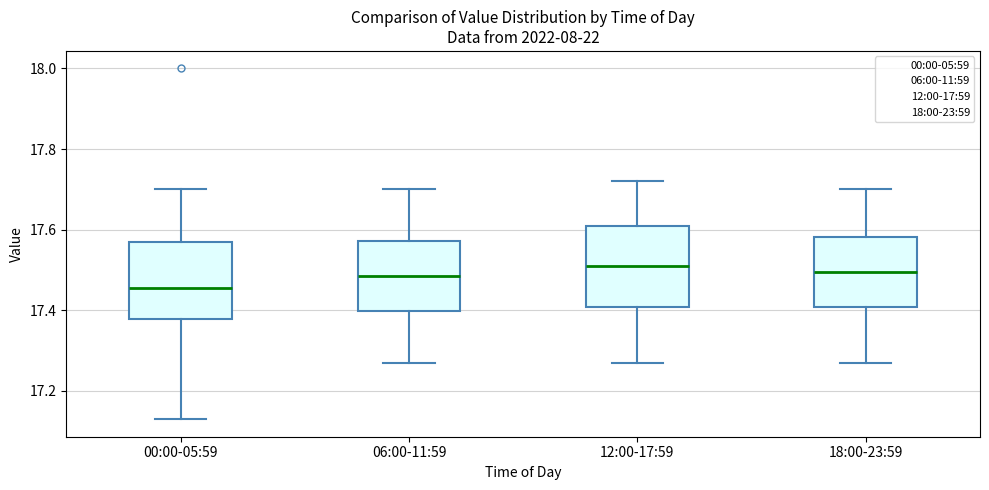

Where does the lower whisker of the box for 00:00-05:59 end on the y-axis? The values are not printed on the chart, so give them approximately, as read against the axis.

17.14